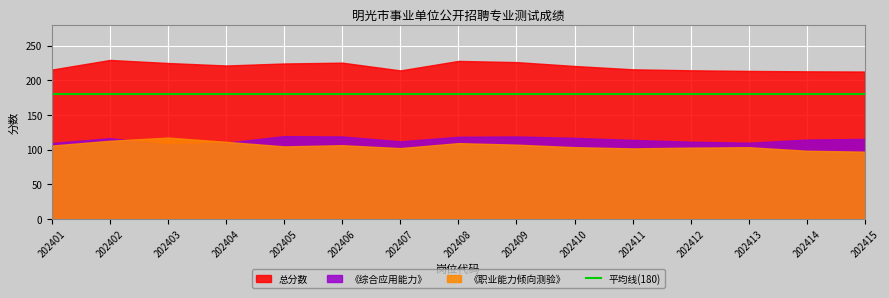

Is it true that 《职业能力倾向测验》 equals 57.5 at 202401?

False